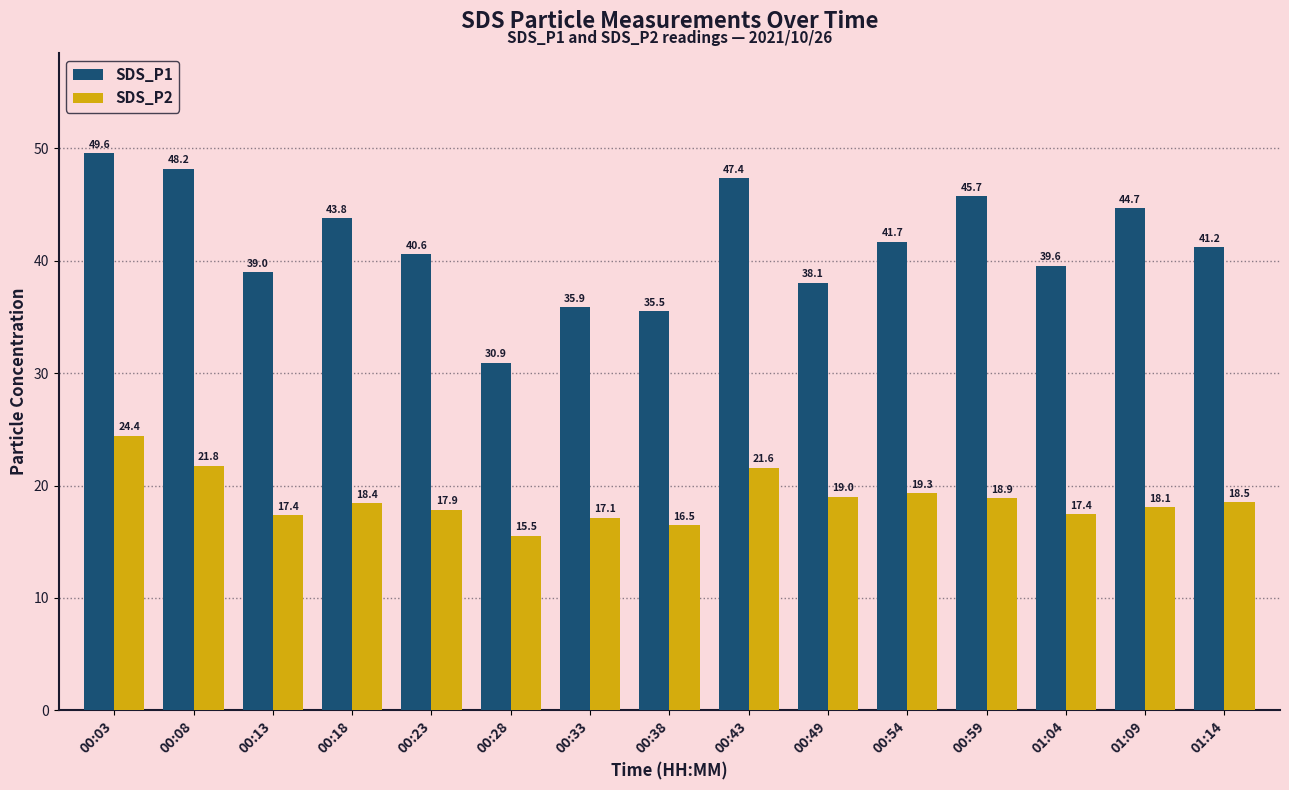

How many data points in SDS_P1 are above 41?

8